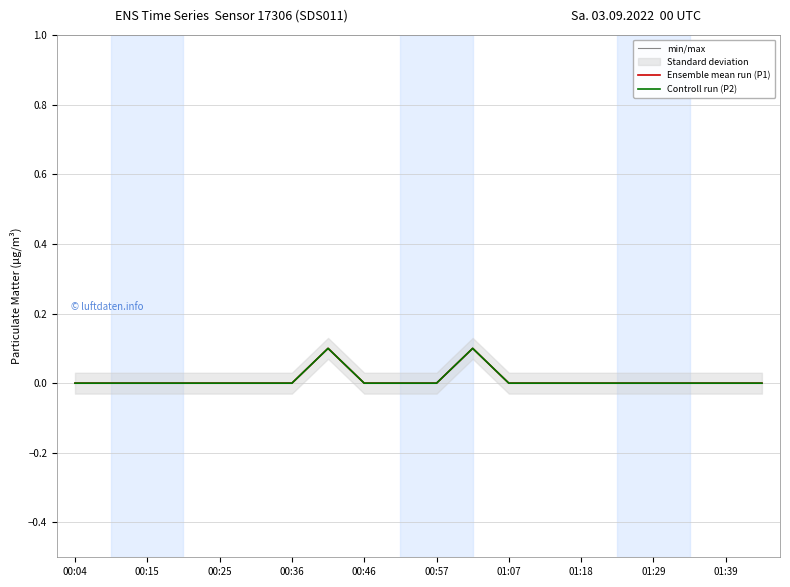

Is the value of min/max at 01:39 greater than the value of Ensemble mean run (P1) at 15?

No